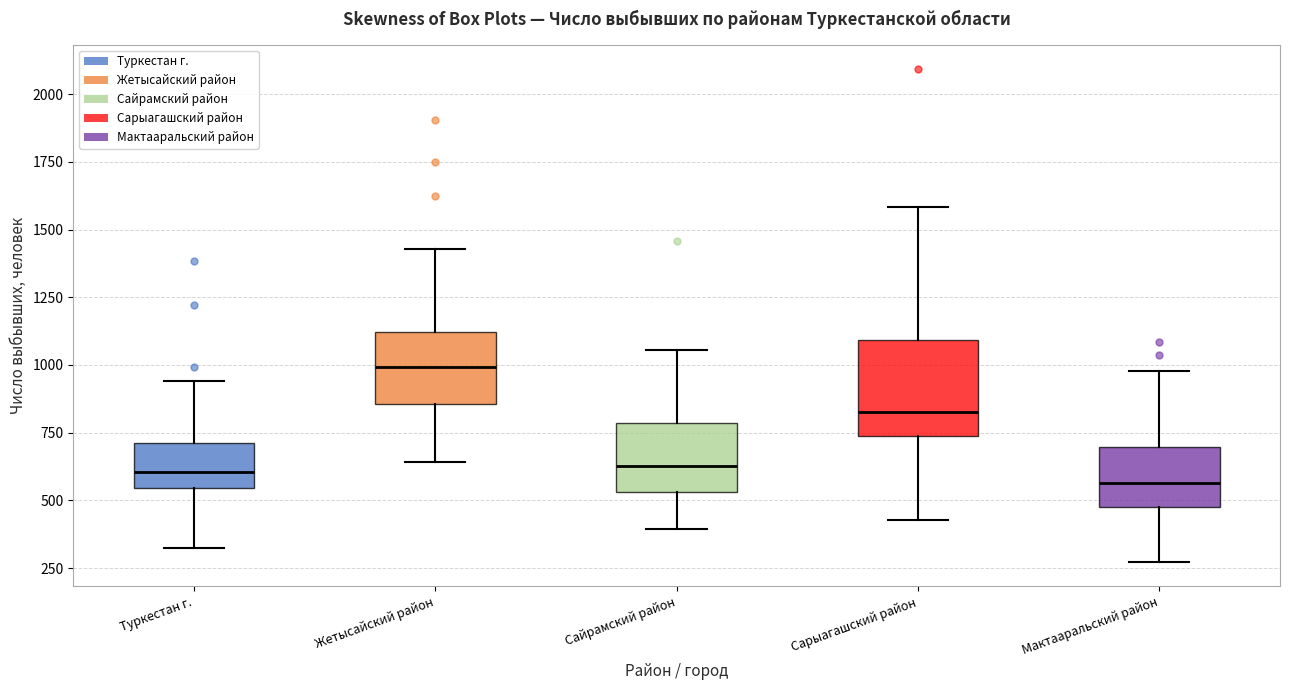

Reading left to right, read every box against the y-axis: the position of its median line, the range the box covers, and the ends of its whiskers. The values are not printed on the chart, so give them approximately, as read against the axis.

Туркестан г.: median 600, box 550 to 700, whiskers 350 to 950
Жетысайский район: median 1000, box 850 to 1100, whiskers 650 to 1450
Сайрамский район: median 650, box 550 to 800, whiskers 400 to 1050
Сарыагашский район: median 850, box 750 to 1100, whiskers 450 to 1600
Мактааральский район: median 550, box 500 to 700, whiskers 250 to 1000